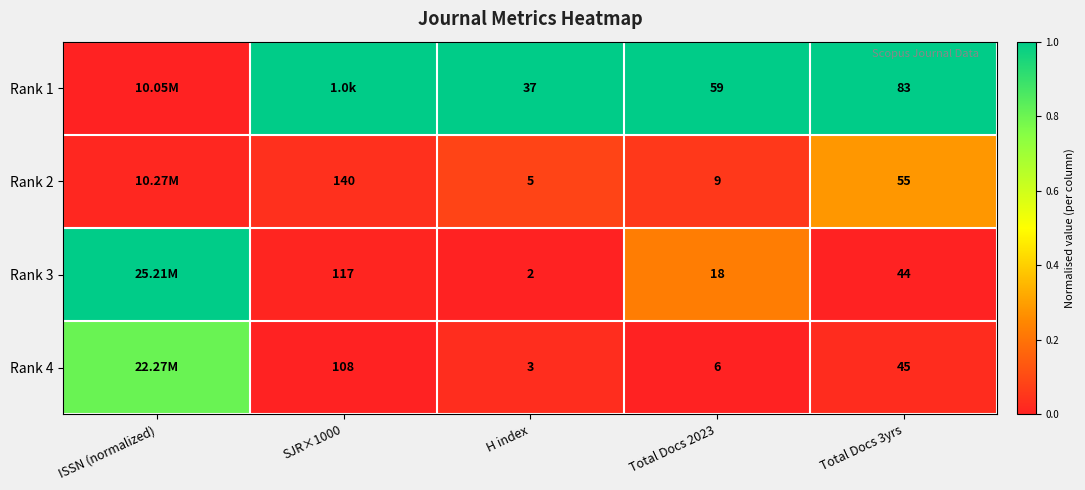

Is the value of Rank 4 at Total Docs 3yrs greater than the value of Rank 3 at Total Docs 2023?

Yes